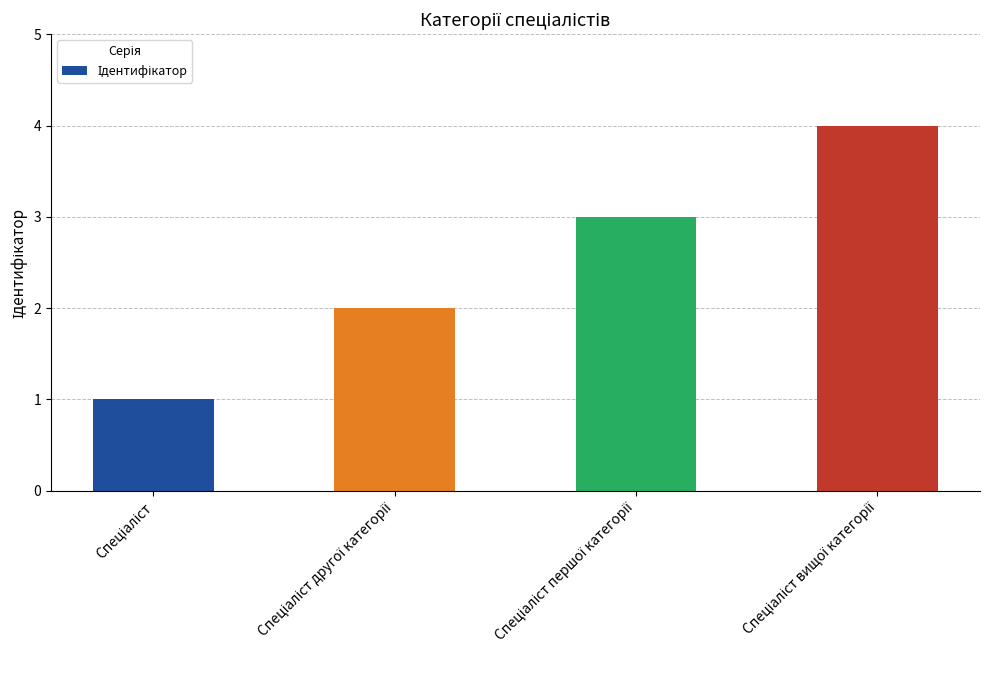

Count the number of data series in this chart.

1